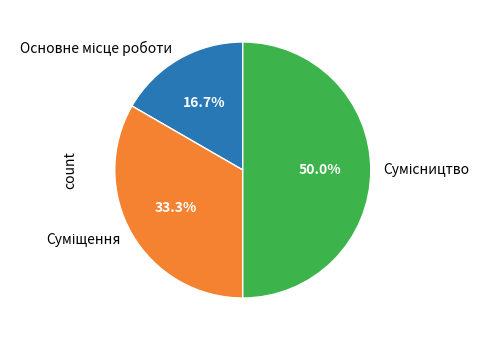

Is it true that Суміщення is 20% of the pie?

False